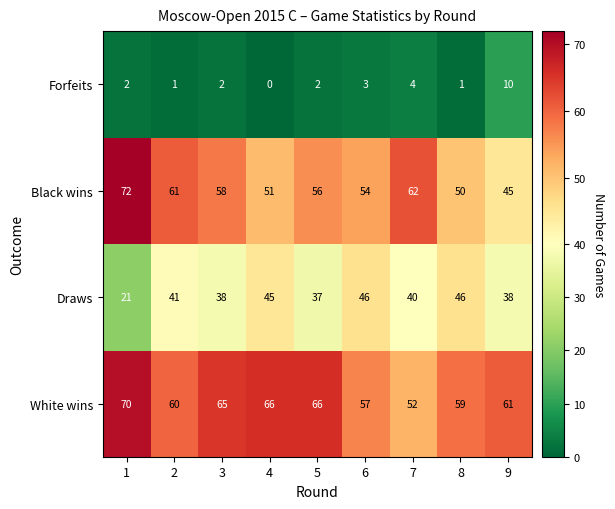

What is the difference between the second highest and second lowest values in the Black wins series?

12